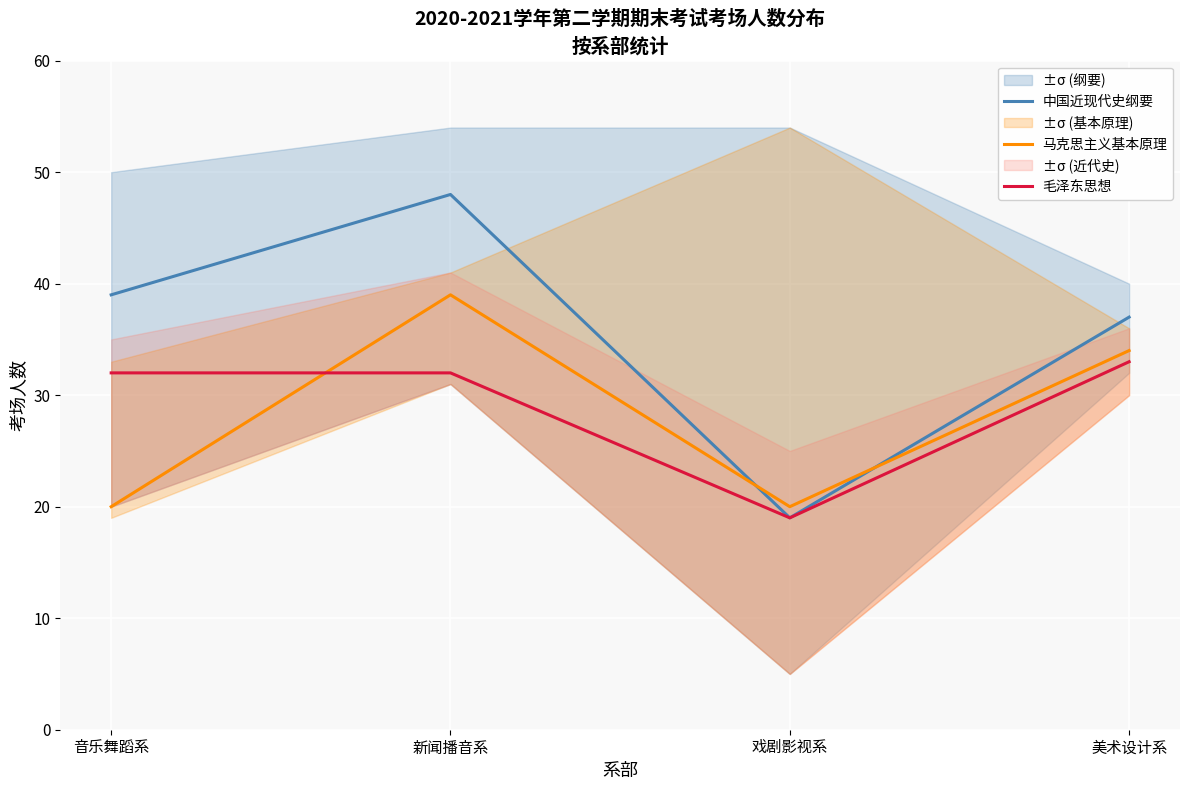

How many data points in 毛泽东思想 are less than 32?

1